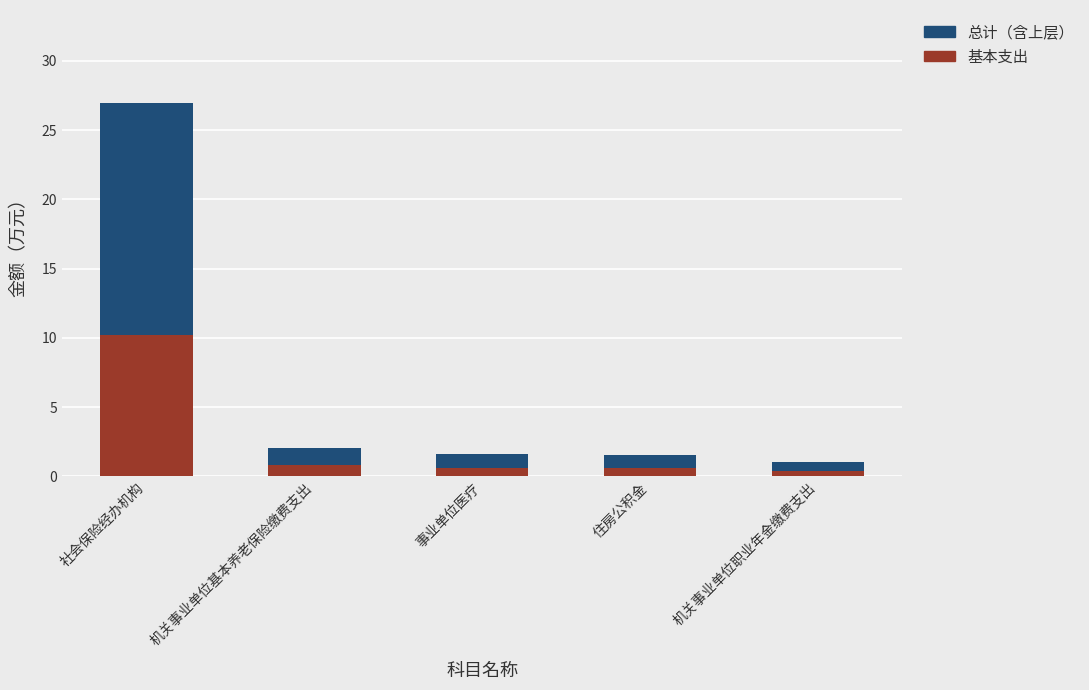

At which category is the sum across all series the highest?

社会保险经办机构